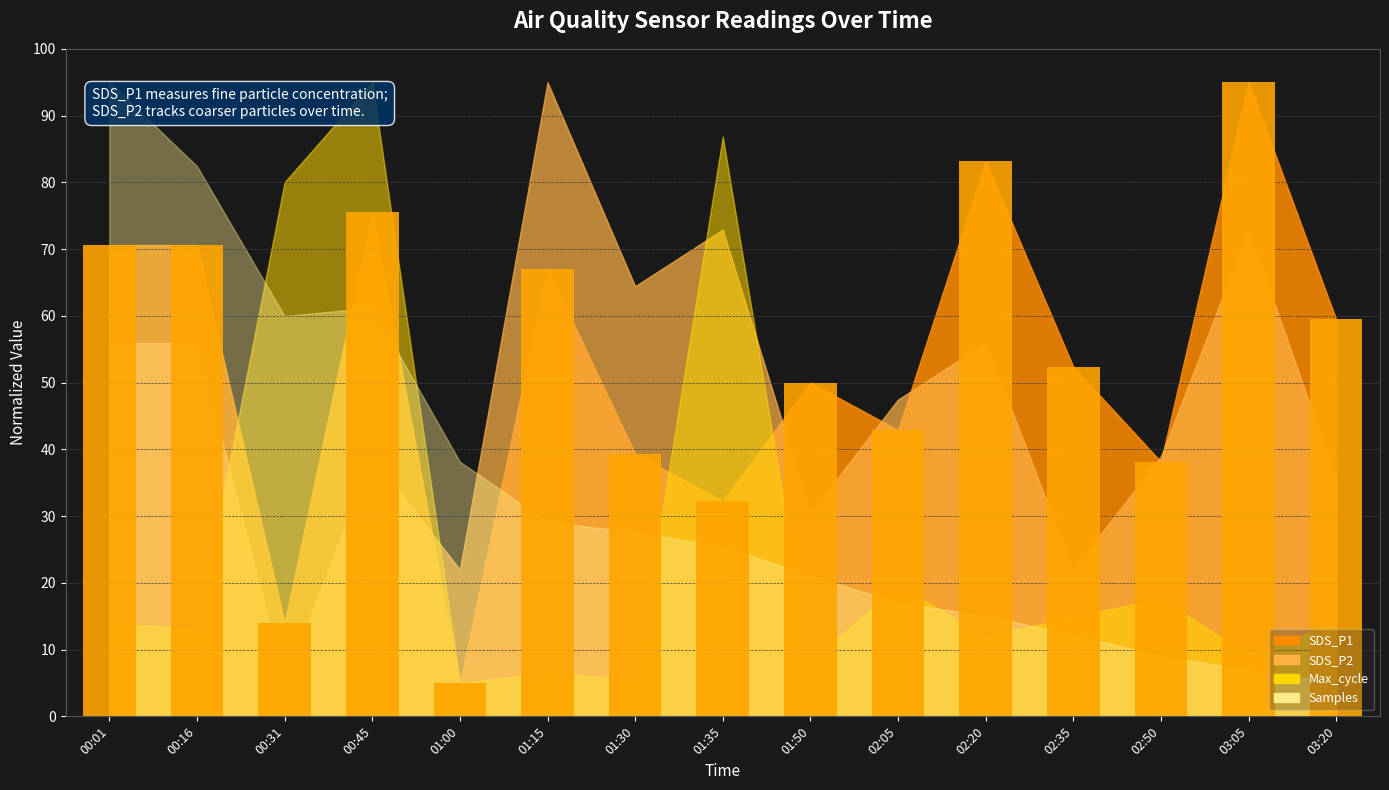

What is the value of the 1st bar from the left?

70.6